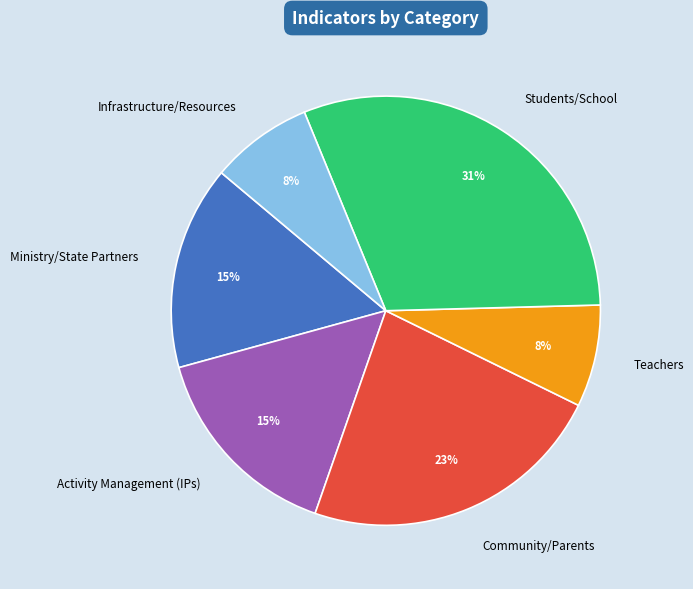

Is it true that Ministry/State Partners is 5% of the pie?

False